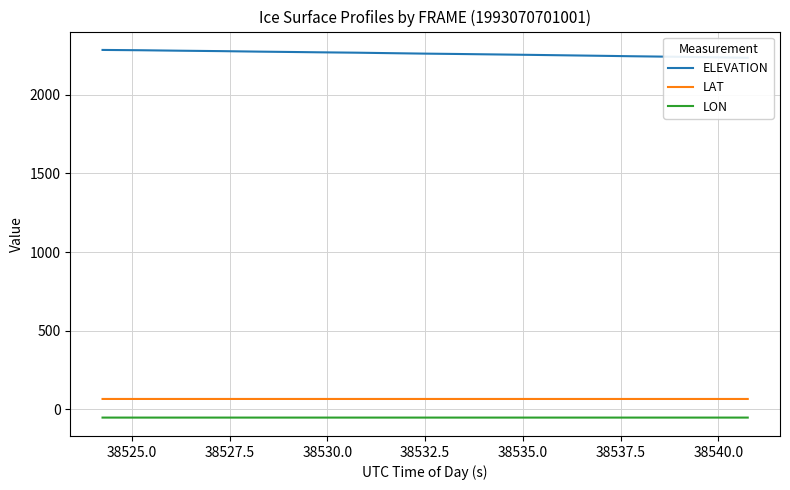

Reading right to left, extract all data points from this chart.

ELEVATION: 2235.2	2239.0	2242.0	2245.0	2246.8	2250.2	2253.5	2256.5	2259.5	2261.5	2264.0	2267.5	2270.0	2271.5	2274.2	2277.5	2280.0	2283.0	2285.0
LAT: 66.3	66.3	66.3	66.3	66.3	66.3	66.3	66.3	66.3	66.3	66.3	66.3	66.3	66.3	66.3	66.3	66.3	66.3	66.3
LON: -52.1	-52.1	-52.1	-52.1	-52.1	-52.1	-52.1	-52.1	-52.1	-52.1	-52.1	-52.1	-52.1	-52.1	-52.1	-52.1	-52.1	-52.1	-52.1